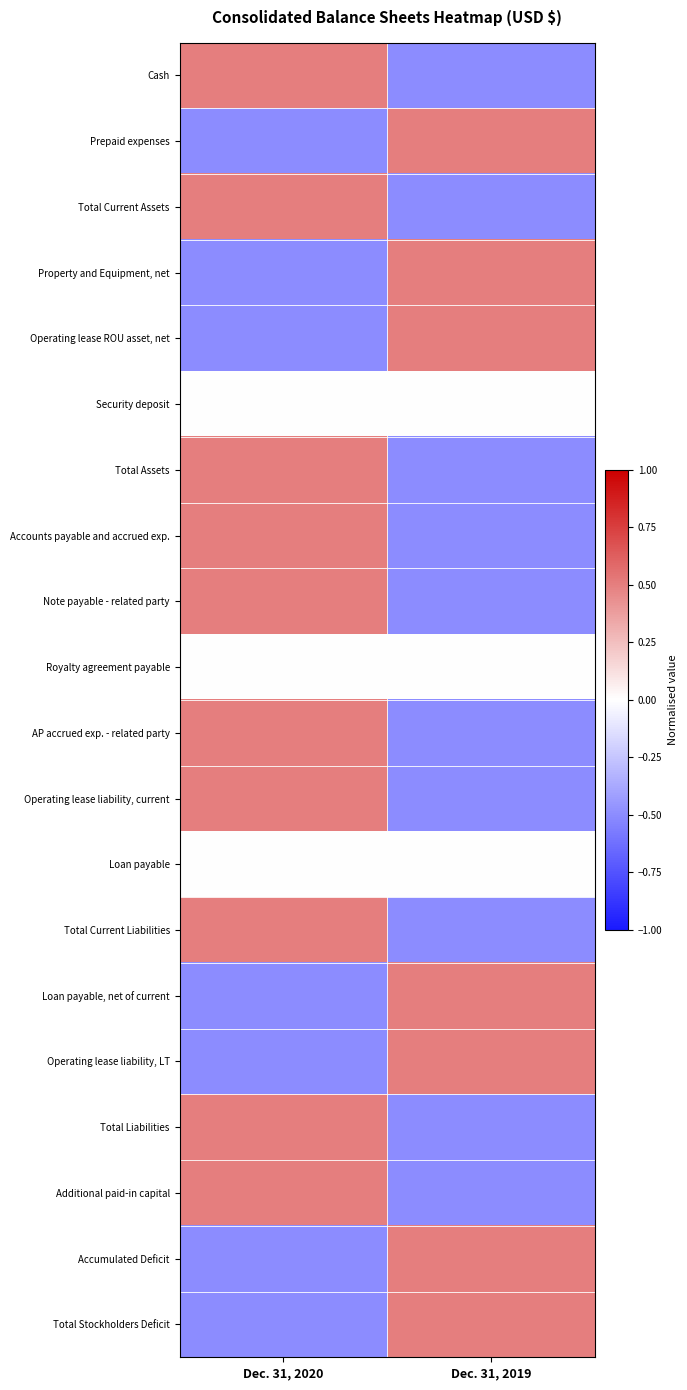

List the series in order of their peak value, lowest first.

Security deposit, Royalty agreement payable, Loan payable, Cash, Prepaid expenses, Total Current Assets, Property and Equipment, net, Operating lease ROU asset, net, Total Assets, Accounts payable and accrued exp., Note payable - related party, AP accrued exp. - related party, Operating lease liability, current, Total Current Liabilities, Loan payable, net of current, Operating lease liability, LT, Total Liabilities, Additional paid-in capital, Accumulated Deficit, Total Stockholders Deficit